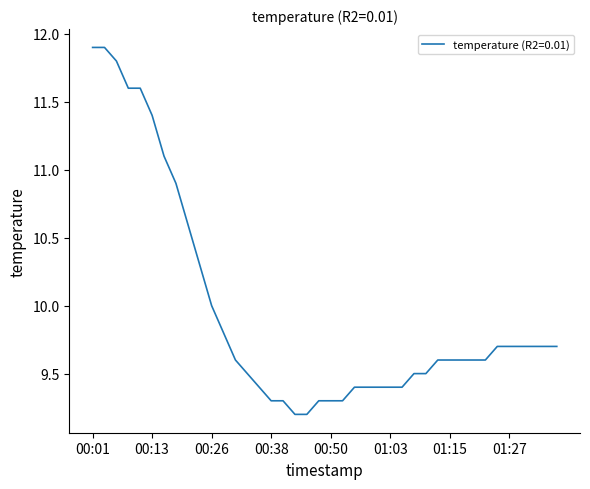

What is the smallest value displayed?

9.2